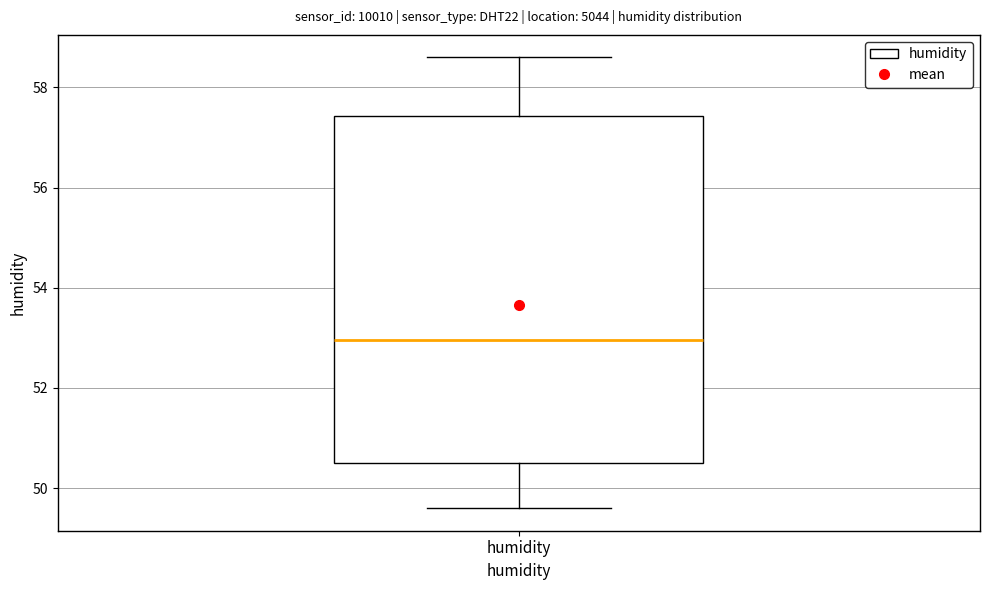

Read this box plot against the y-axis: the position of the median line, the range covered by the box, and the ends of both whiskers. The values are not printed on the chart, so give them approximately, as read against the axis.

median 53.0, box 50.6 to 57.4, whiskers 49.6 to 58.6